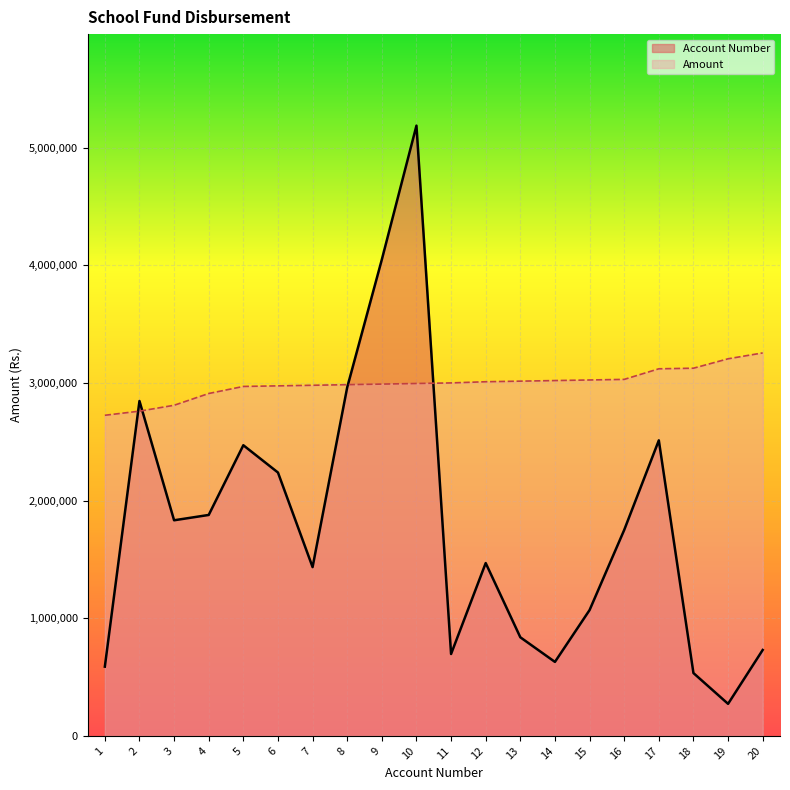

Is it true that Account Number equals 3015000 at 13?

True